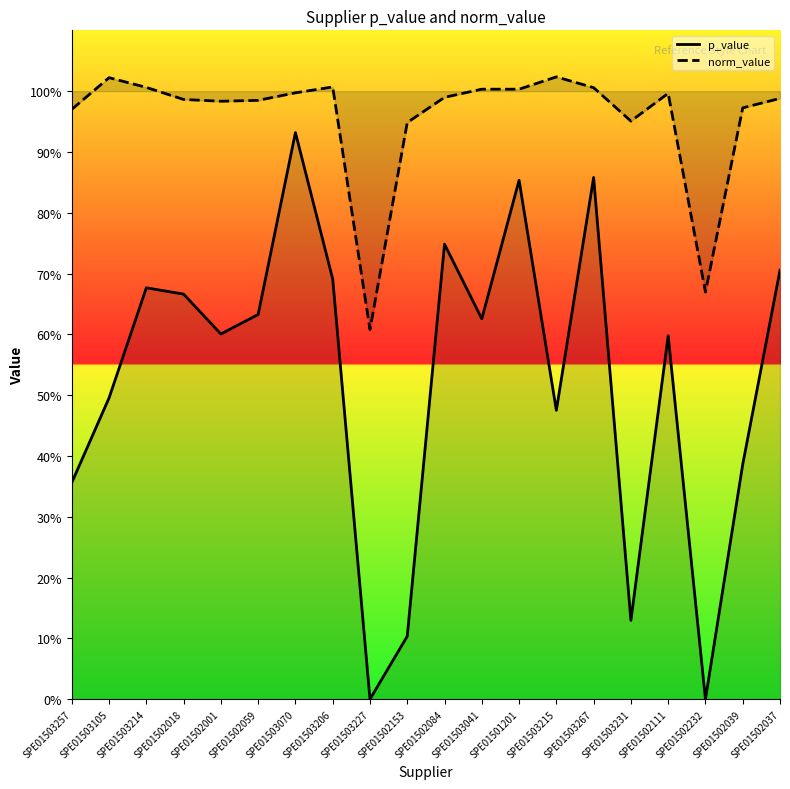

Reading right to left, what are all the values shown in this chart?

p_value: SPE01502037=0.7	SPE01502039=0.4	SPE01502232=0.0	SPE01502111=0.6	SPE01503231=0.1	SPE01503267=0.9	SPE01503215=0.5	SPE01501201=0.9	SPE01503041=0.6	SPE01502084=0.7	SPE01502153=0.1	SPE01503227=0.0	SPE01503206=0.7	SPE01503070=0.9	SPE01502059=0.6	SPE01502001=0.6	SPE01502018=0.7	SPE01503214=0.7	SPE01503105=0.5	SPE01503257=0.4
norm_value: SPE01502037=1.0	SPE01502039=1.0	SPE01502232=0.7	SPE01502111=1.0	SPE01503231=1.0	SPE01503267=1.0	SPE01503215=1.0	SPE01501201=1.0	SPE01503041=1.0	SPE01502084=1.0	SPE01502153=0.9	SPE01503227=0.6	SPE01503206=1.0	SPE01503070=1.0	SPE01502059=1.0	SPE01502001=1.0	SPE01502018=1.0	SPE01503214=1.0	SPE01503105=1.0	SPE01503257=1.0